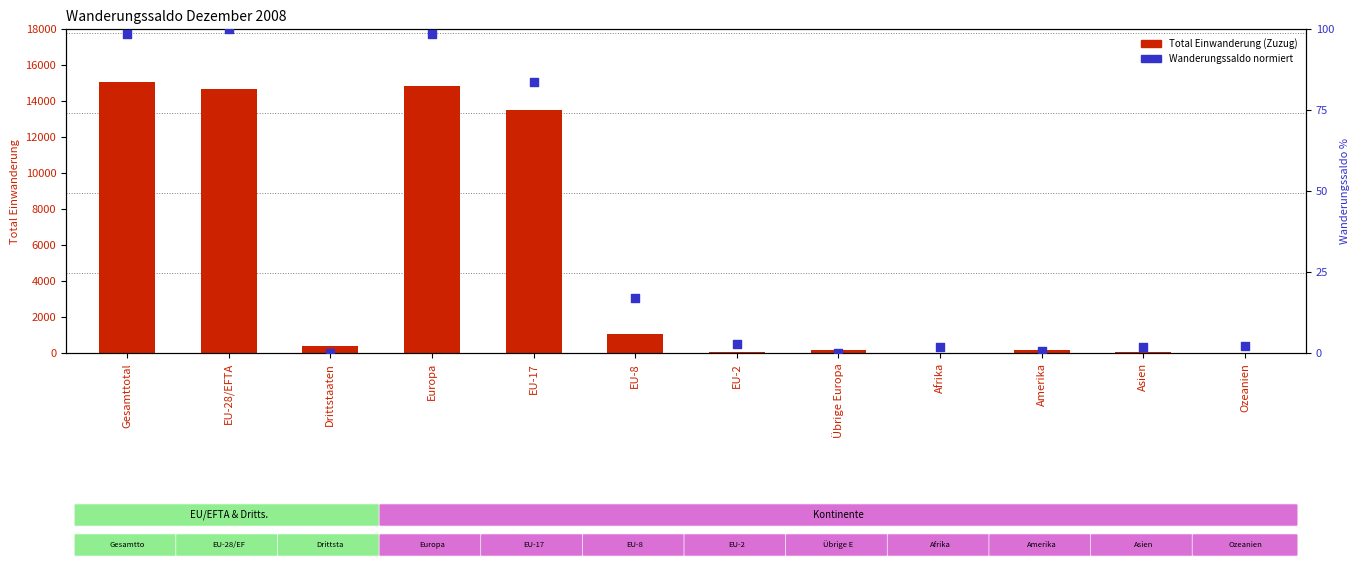

Which series reaches the maximum Y coordinate?

Total Einwanderung (Zuzug)